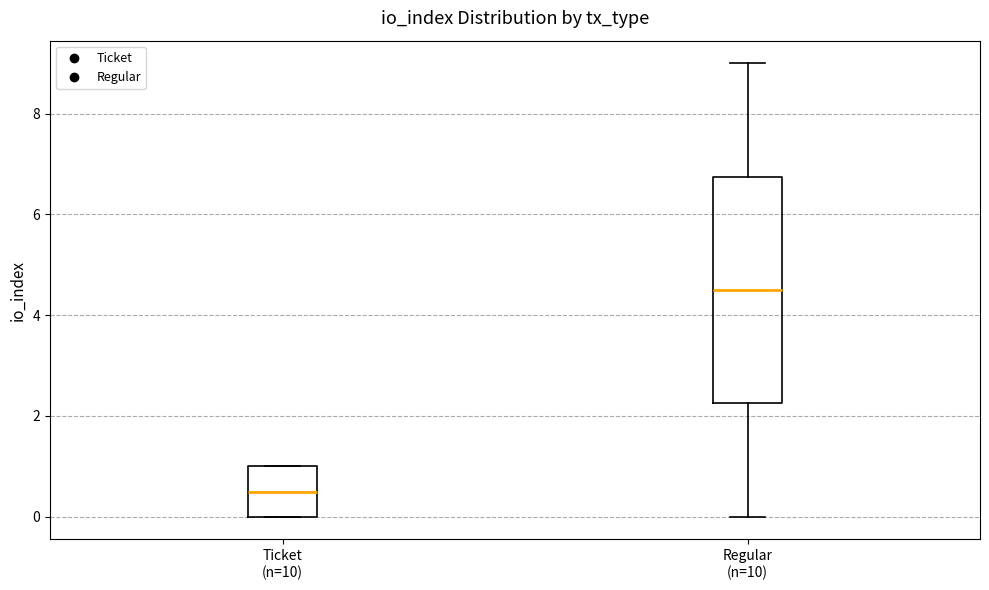

Which box has the highest median line?

Regular (n=10)